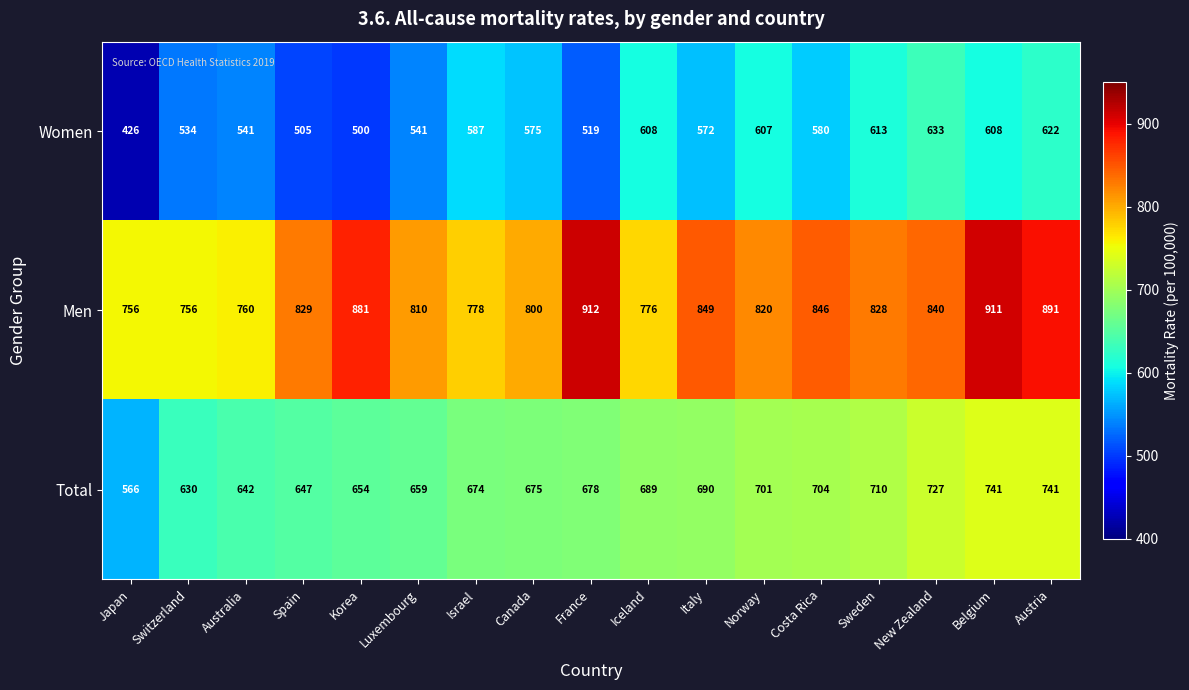

Is it true that Men equals 1202 at Israel?

False